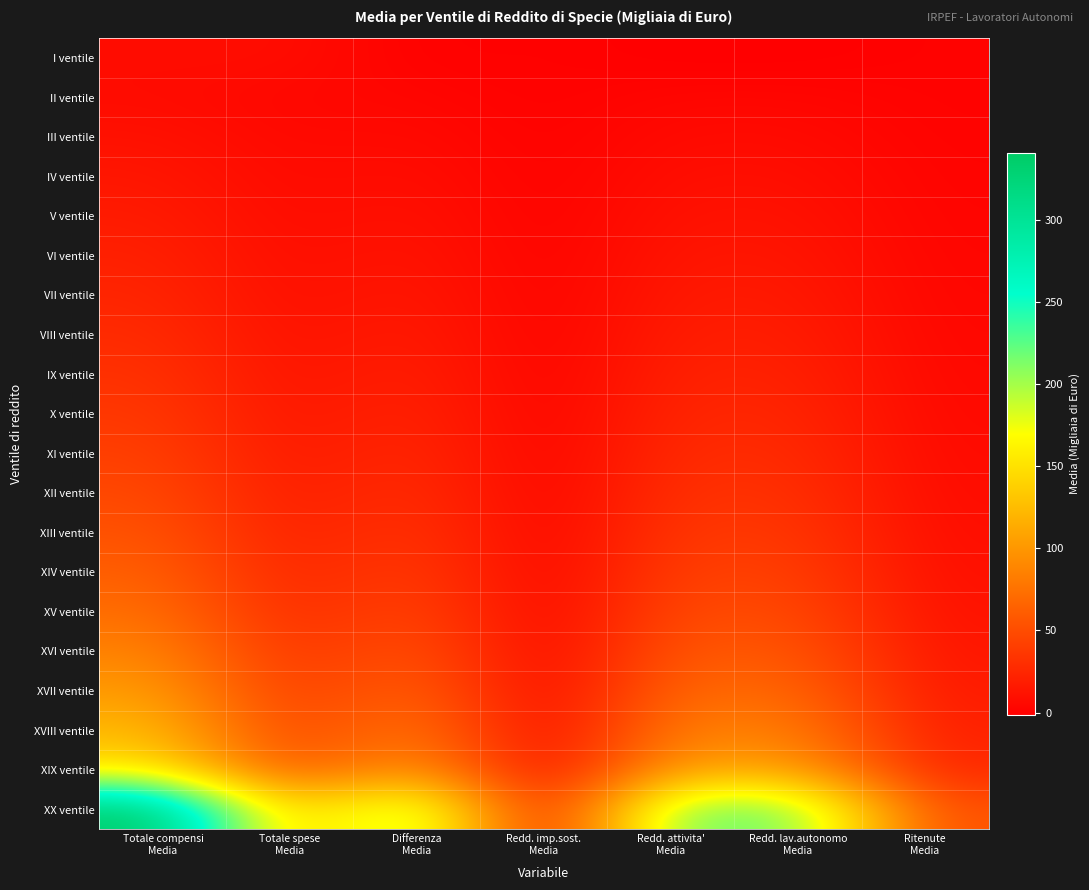

Which series changed the most between Differenza Media and Redd. imp.sost. Media?

XX ventile